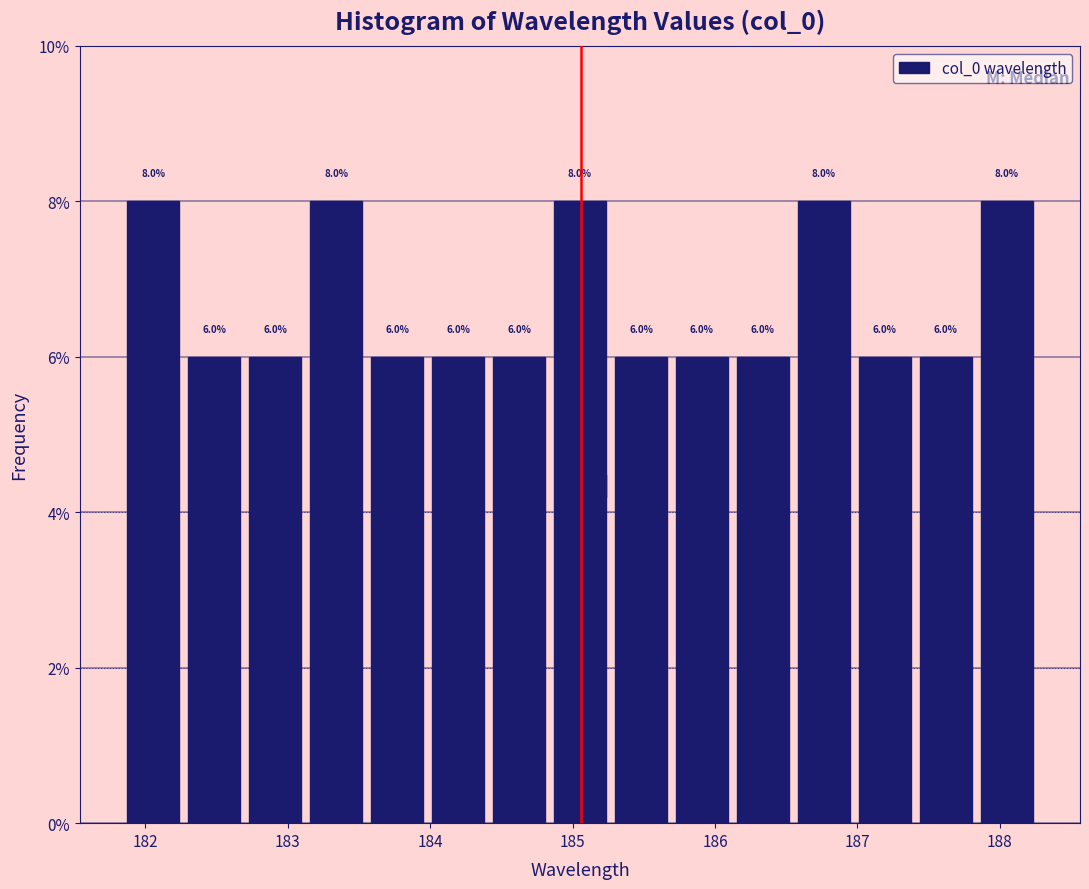

Reading left to right, transcribe this chart: for each bar, give the range it covers on the x-axis and its height. The bar edges are not printed on the chart, so give them approximately, as read against the axis.

181.8 to 182.3: 8.0
182.3 to 182.7: 6.0
182.7 to 183.1: 6.0
183.1 to 183.6: 8.0
183.6 to 184.0: 6.0
184.0 to 184.4: 6.0
184.4 to 184.8: 6.0
184.8 to 185.3: 8.0
185.3 to 185.7: 6.0
185.7 to 186.1: 6.0
186.1 to 186.5: 6.0
186.5 to 187.0: 8.0
187.0 to 187.4: 6.0
187.4 to 187.8: 6.0
187.8 to 188.3: 8.0